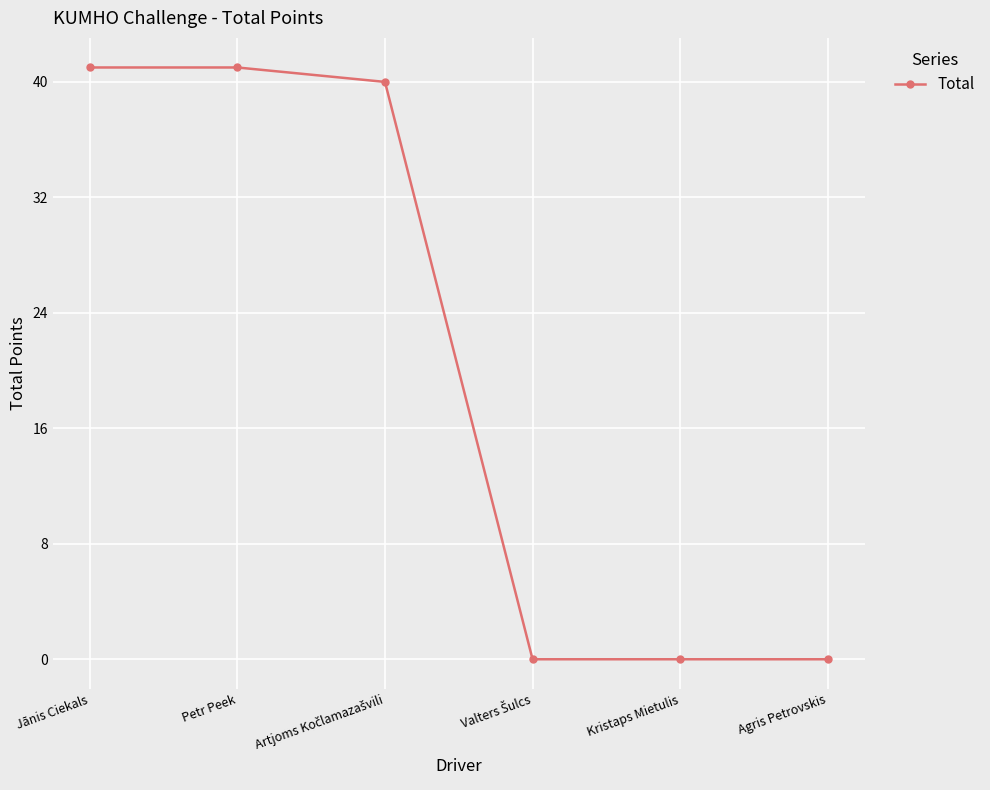

How many data points does each series have?

6